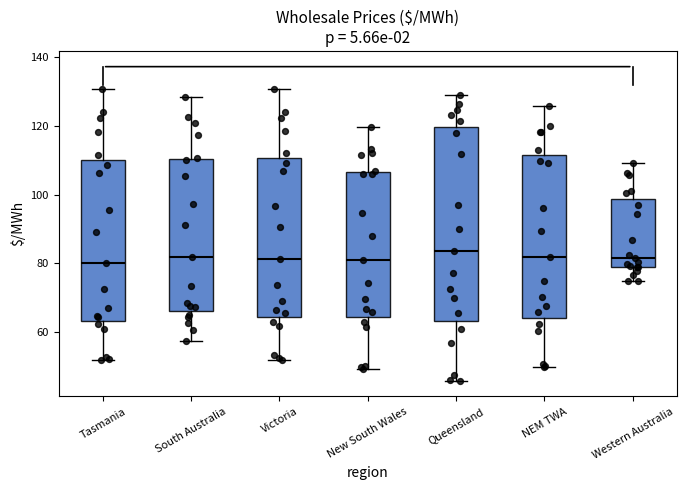

Which box is the tallest, from its lower edge to its upper edge?

Queensland